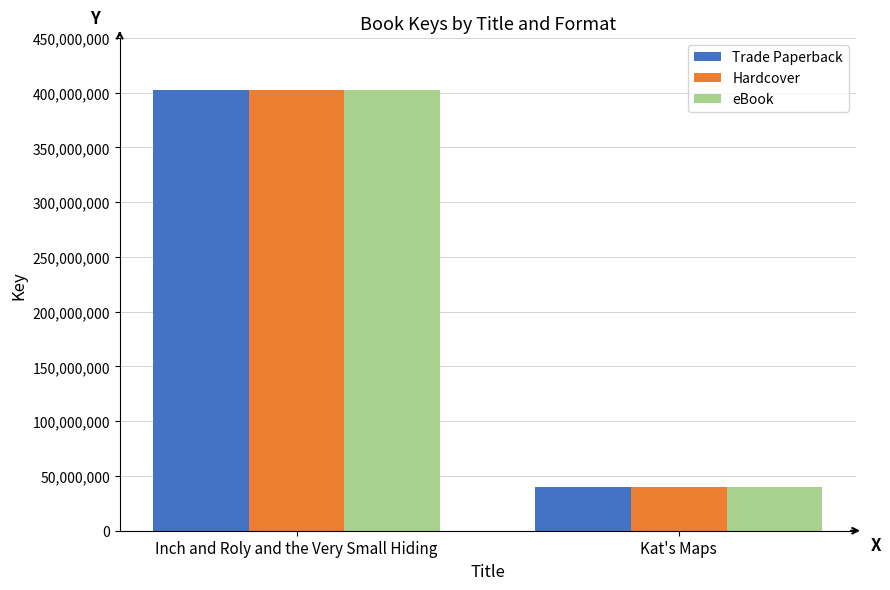

What is the total value across all series at Inch and Roly and the Very Small Hiding?

1206739896